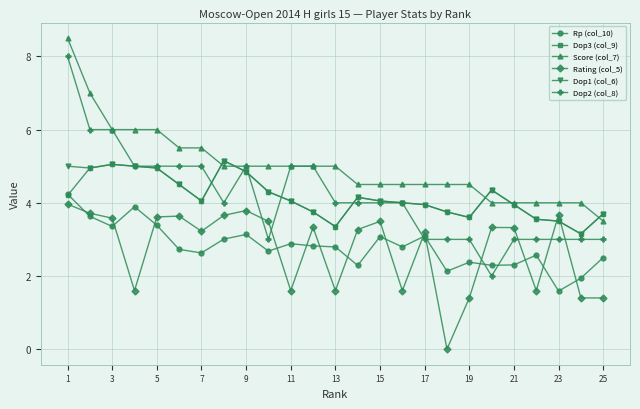

How many times do Dop3 (col_9) and Rating (col_5) cross each other?

2